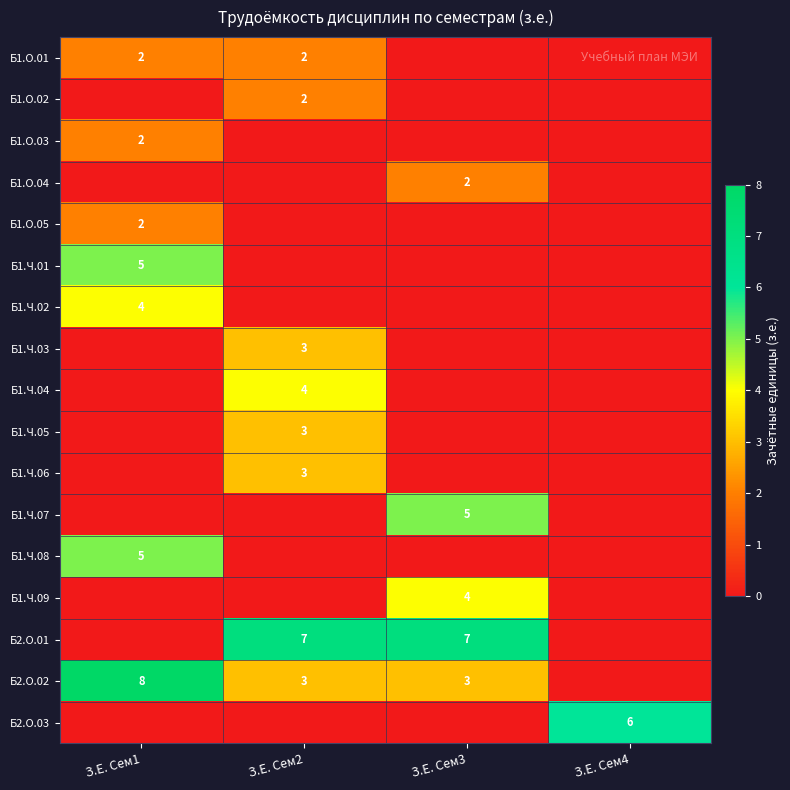

The value of Б1.Ч.07 at З.Е. Сем3 is 9. True or false?

False